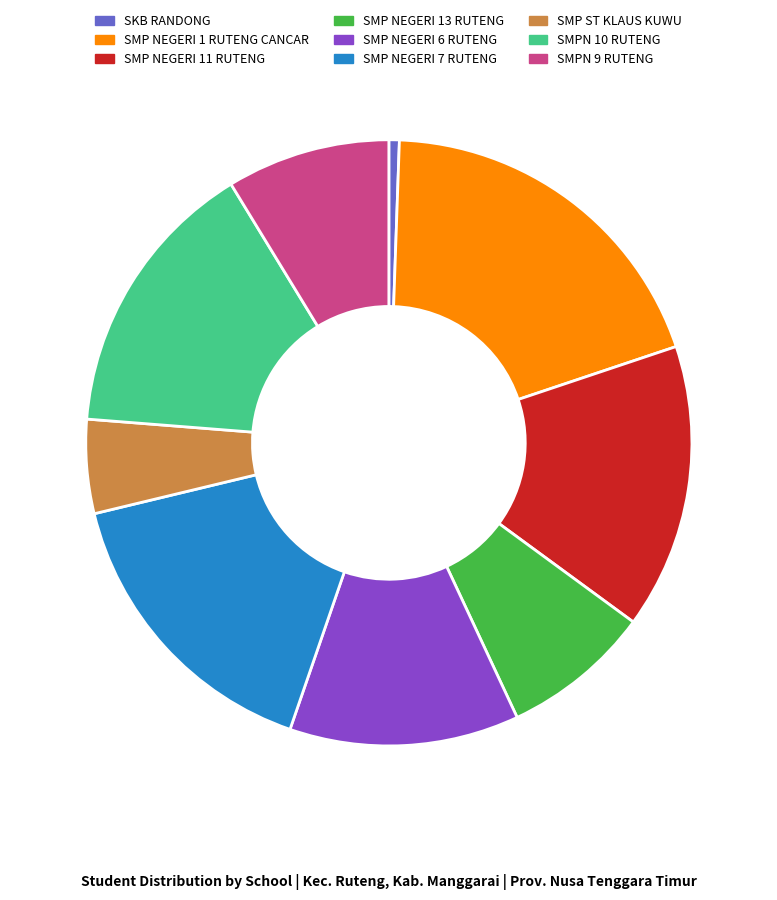

How many slices are in this pie chart?

9